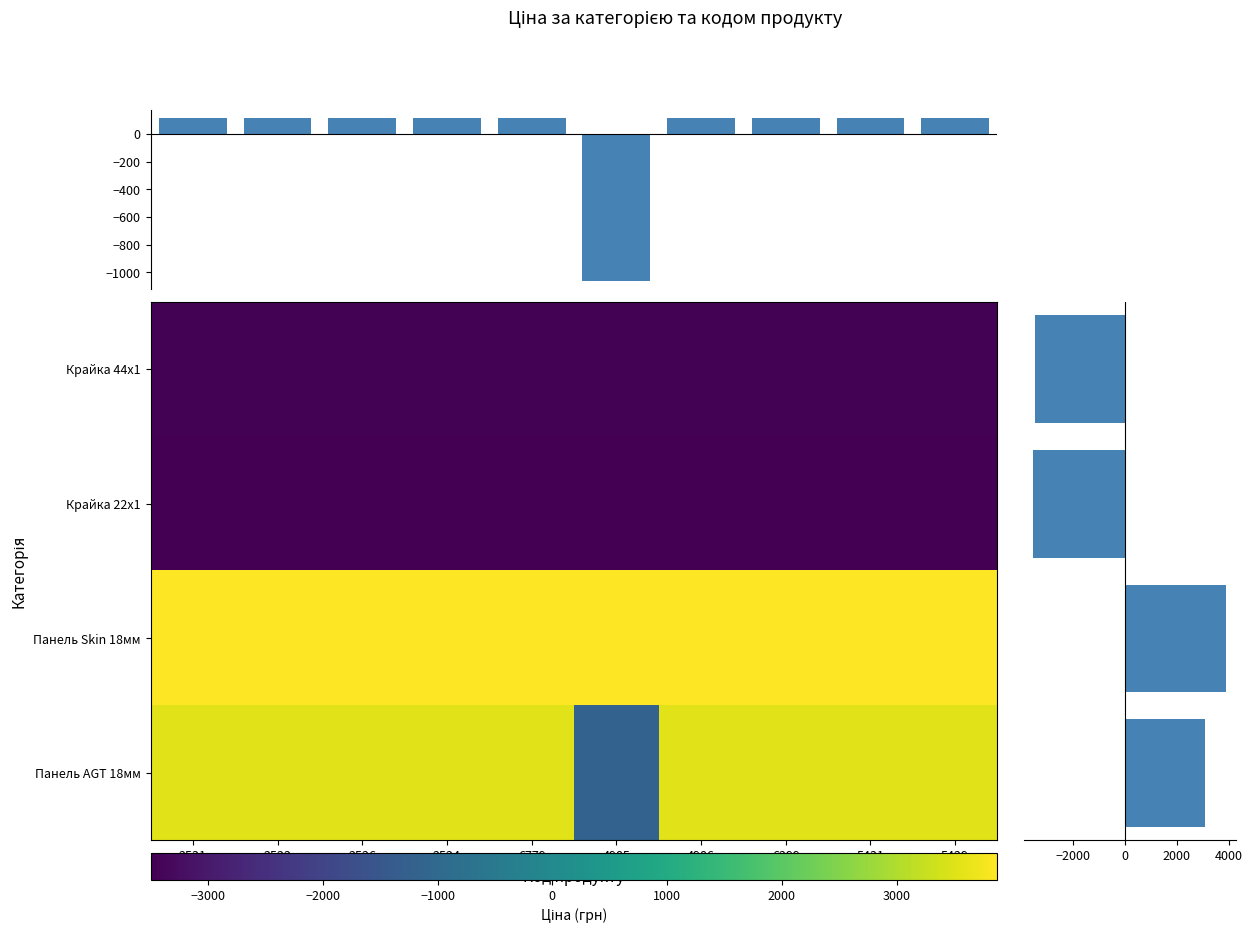

List the series in order of their peak value, highest first.

Панель Skin 18мм, Панель AGT 18мм, Крайка 44x1, Крайка 22x1